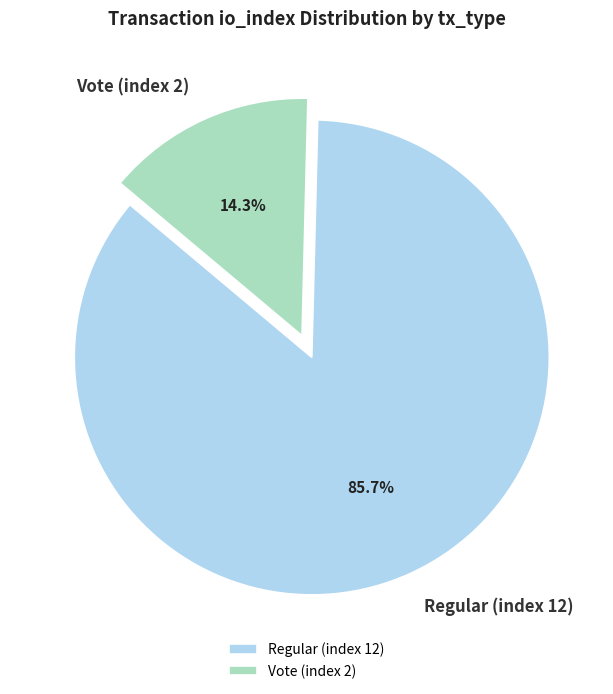

Does Vote (index 2) represent more than half of the total?

No